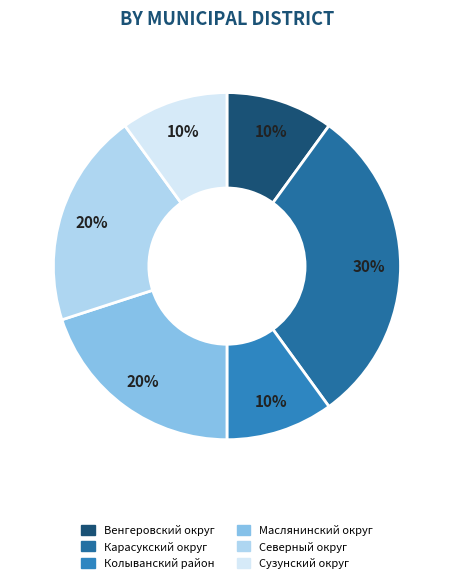

Is Карасукский округ the majority of the pie?

No